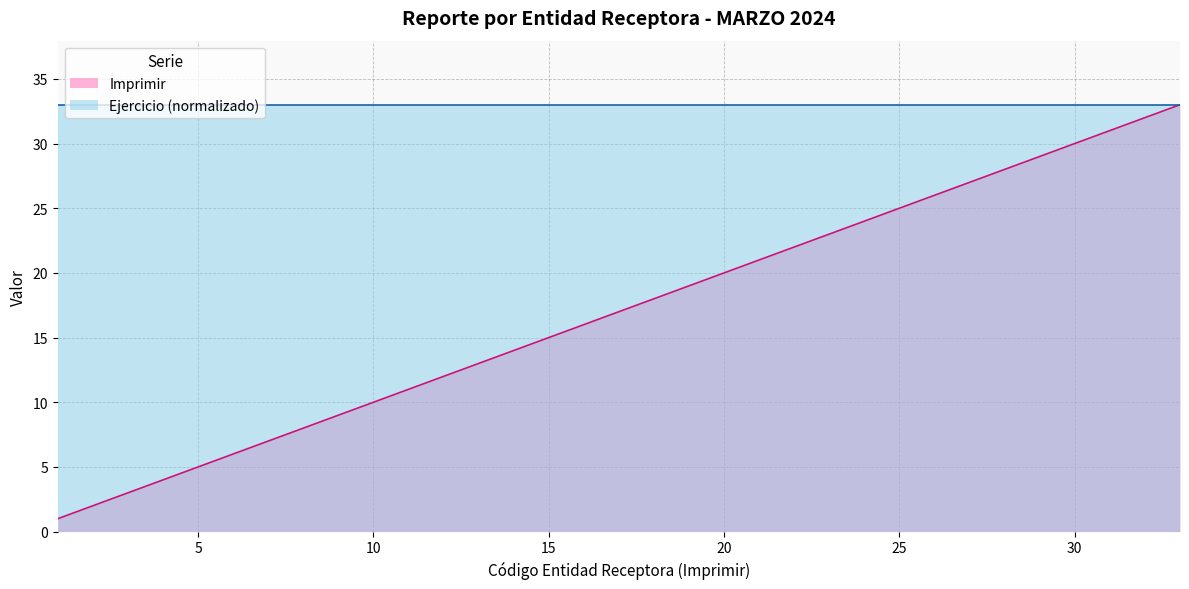

How many values are below 17?

16